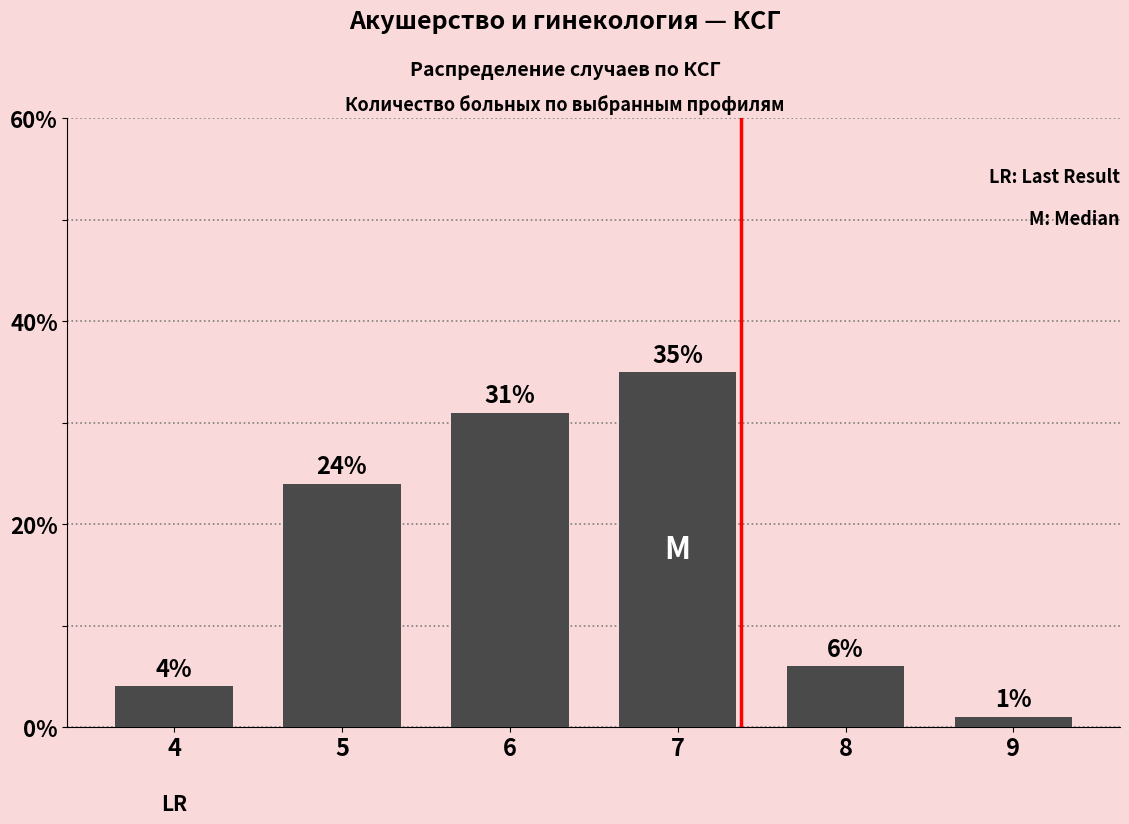

Reading left to right, list all the values displayed in this chart.

4	24	31	35	6	1